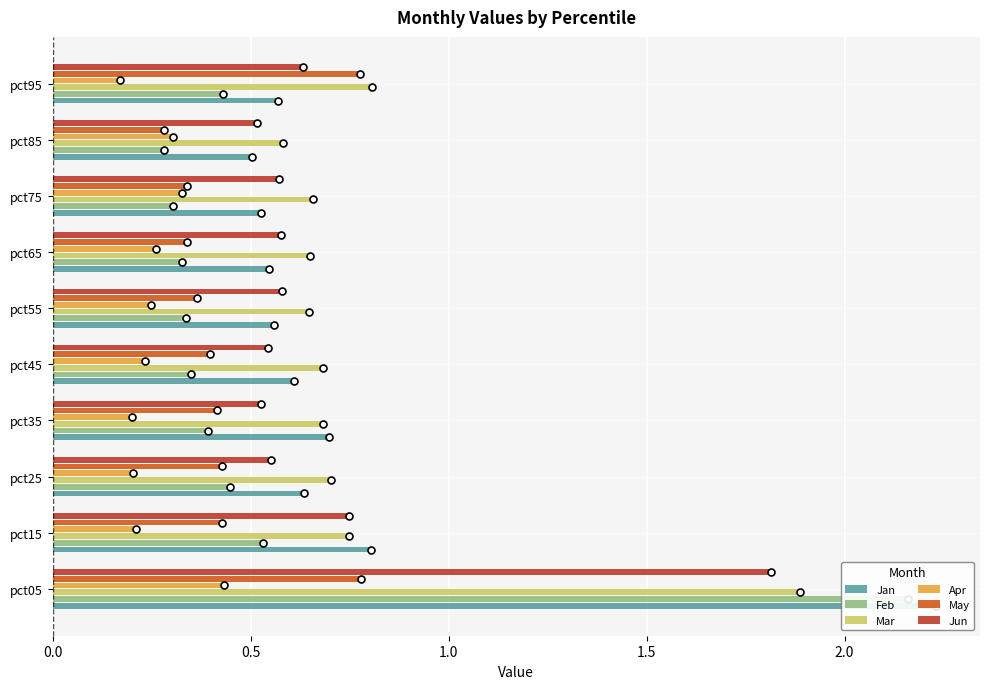

The May series shows 0.8 at pct95. True or false?

True